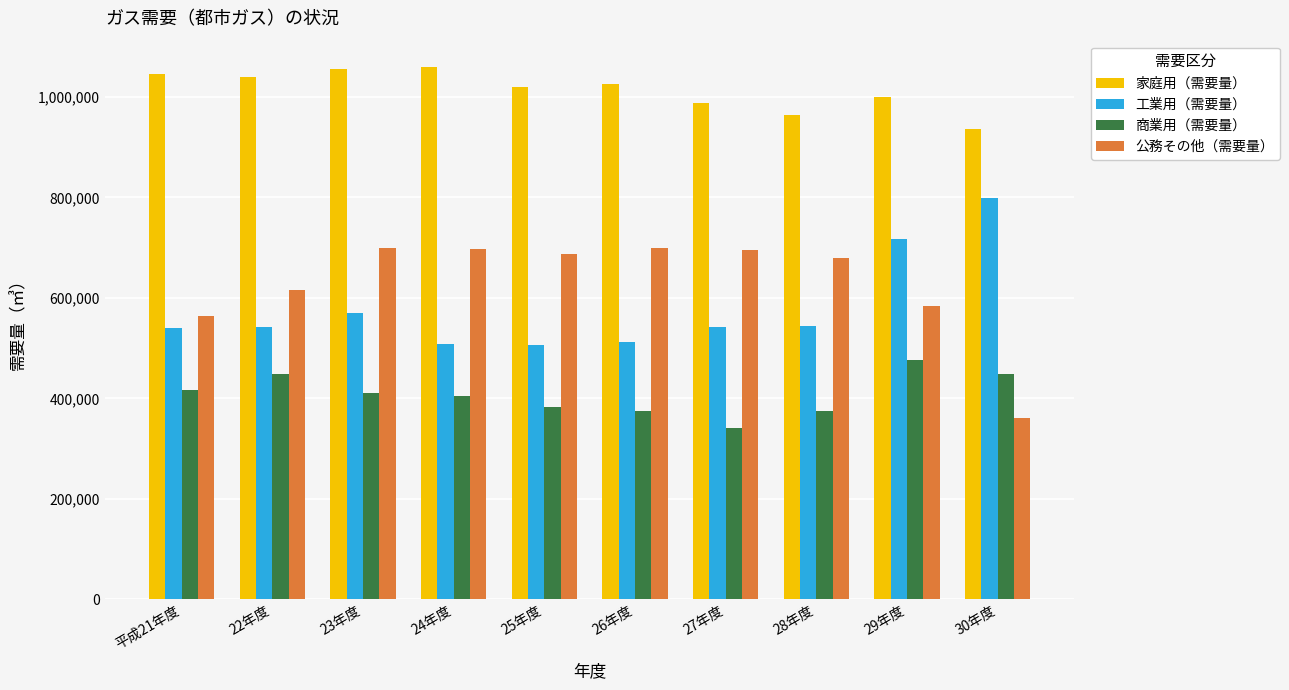

True or false: 家庭用（需要量） has a value of 1019597 at 25年度.

True